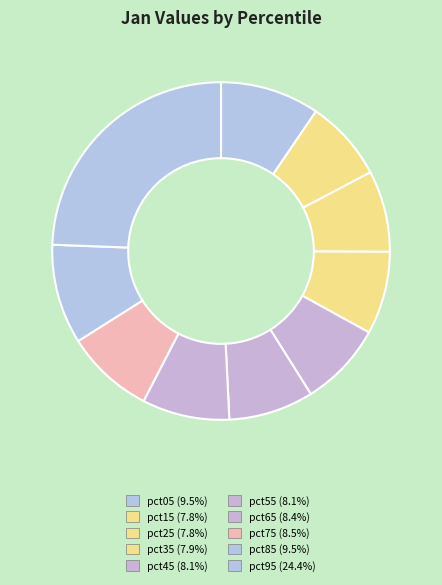

Count the number of slices in the pie.

10